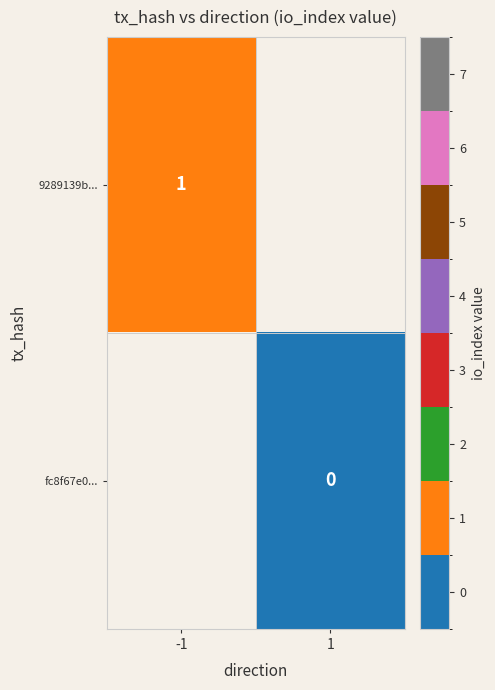

Which label corresponds to the largest value in the chart?

-1